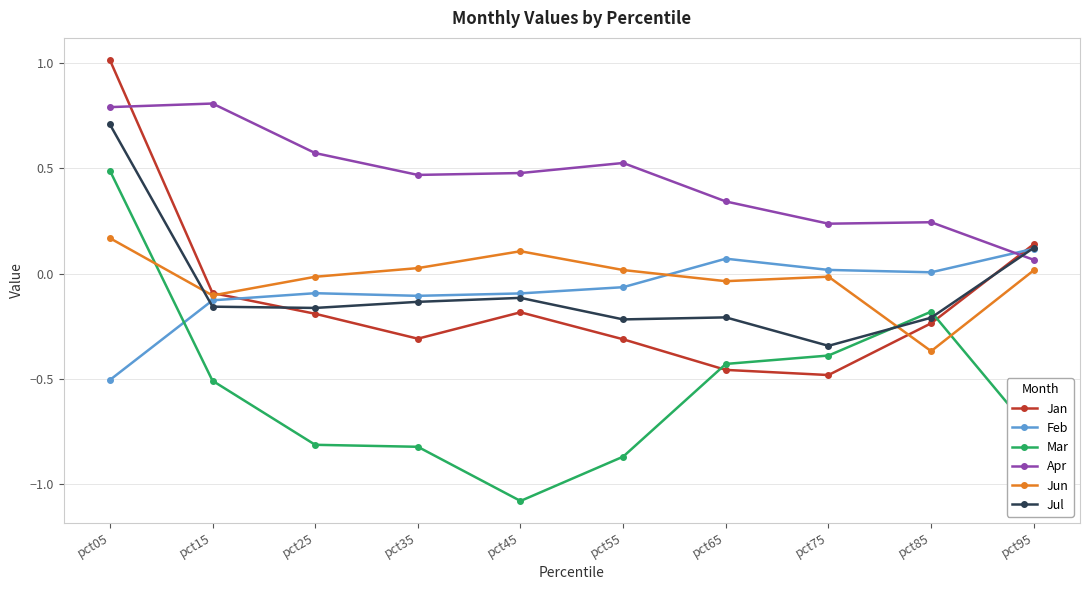

True or false: Feb has more than 1 interior local peaks.

True